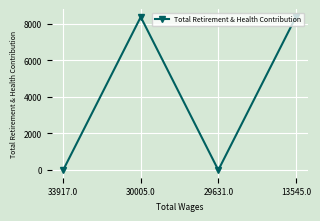

At which category does the data reach its first local peak?

30005.0